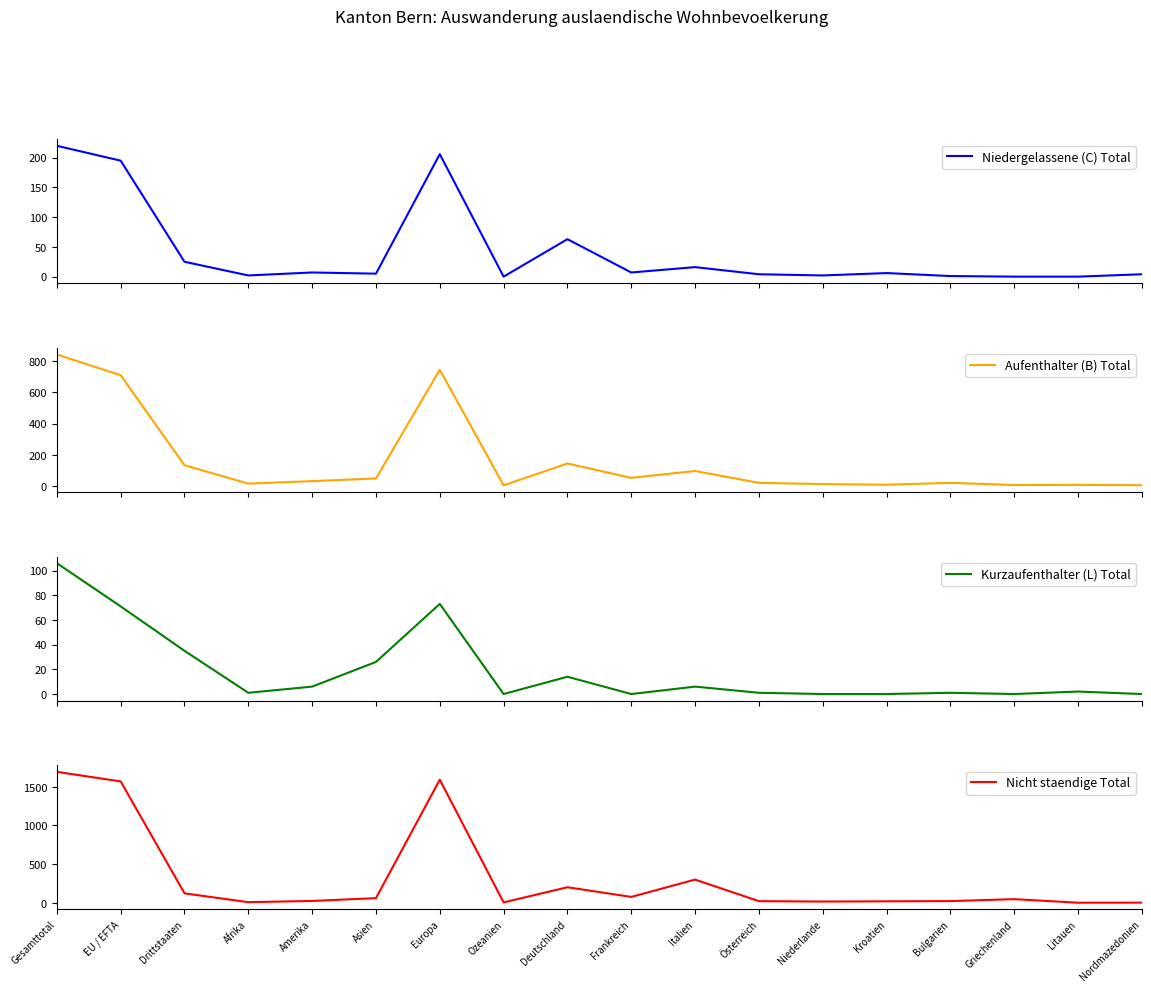

What position from the left is Kroatien?

14